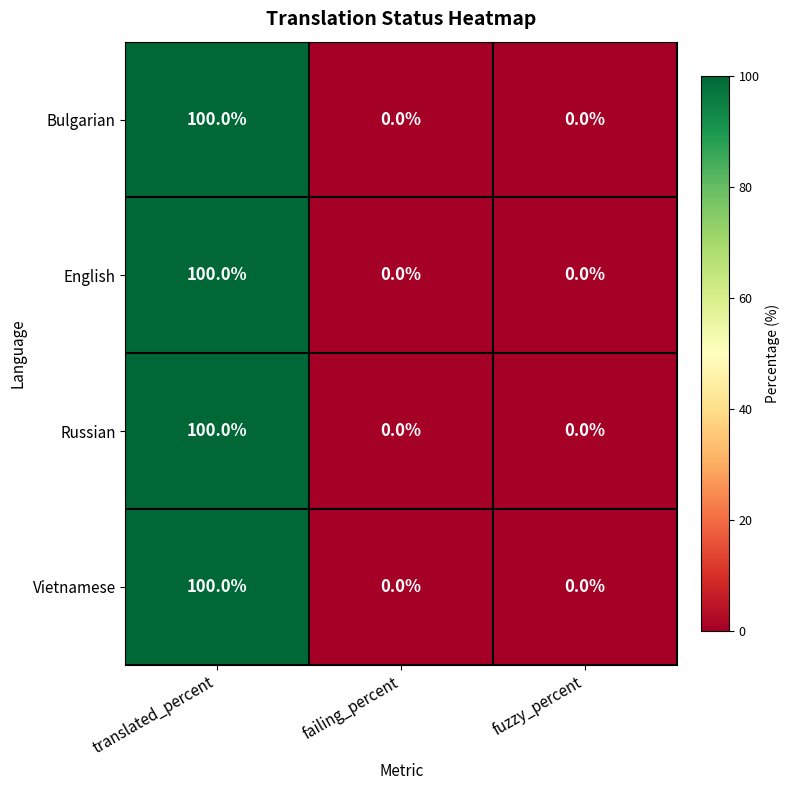

Is it true that Vietnamese equals 0 at failing_percent?

True